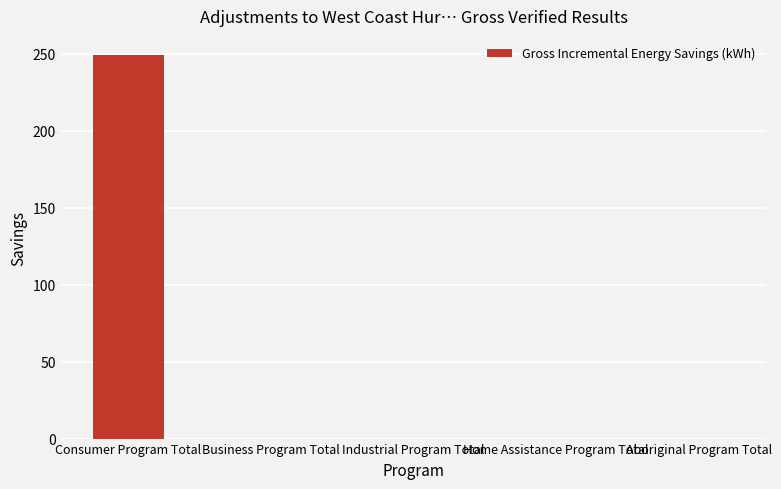

Reading left to right, list all the values displayed in this chart.

249.1	0.0	0.0	0.0	0.0